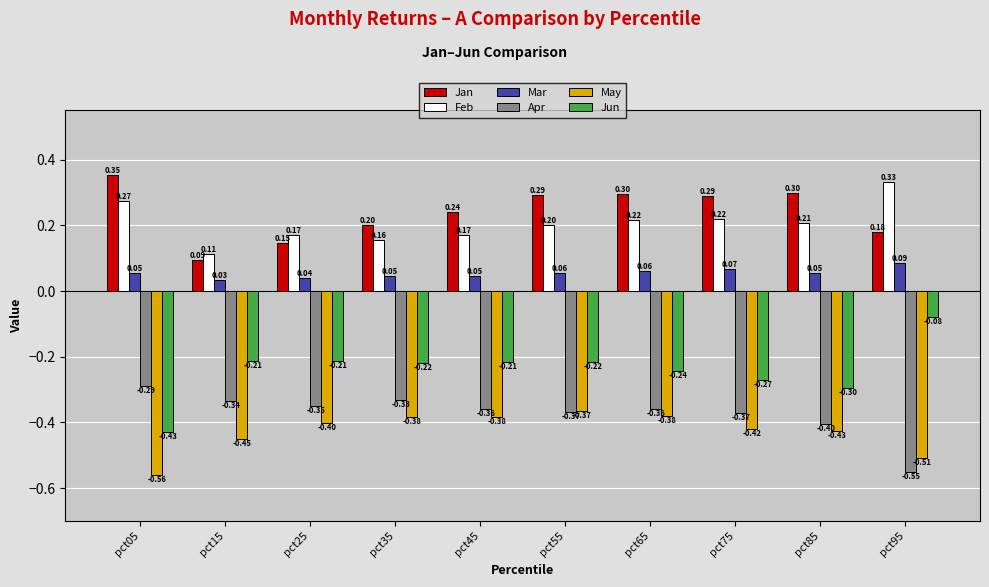

What is the sum of all Mar values?

0.5